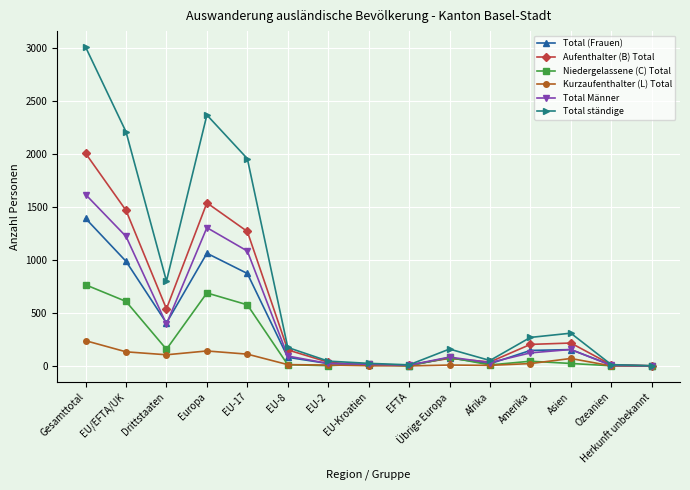

Read the Kurzaufenthalter (L) Total value at EU-17, to the nearest 50.

100